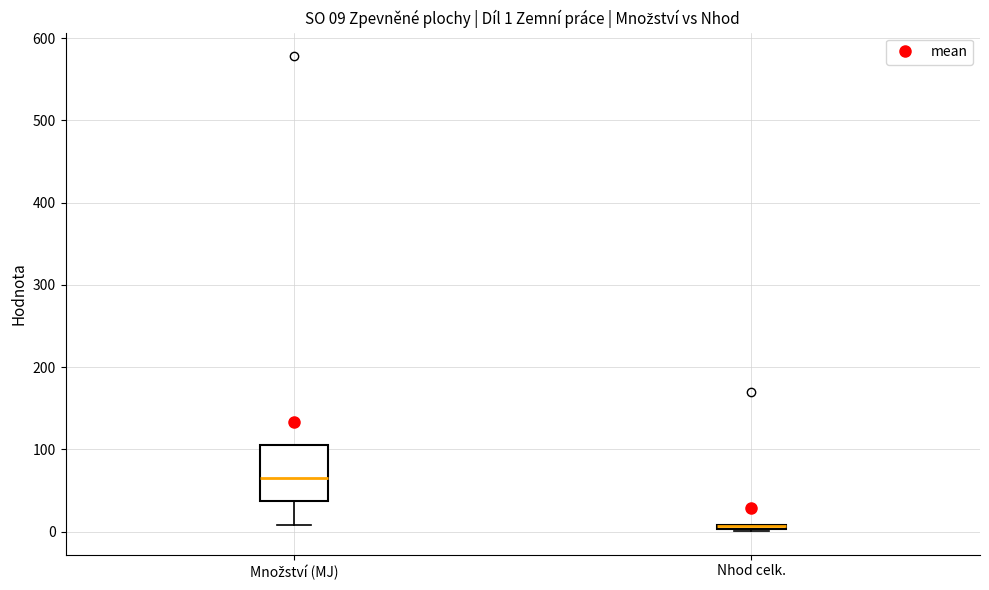

Comparing the boxes themselves (not the whiskers), which one is the tallest?

Množství (MJ)